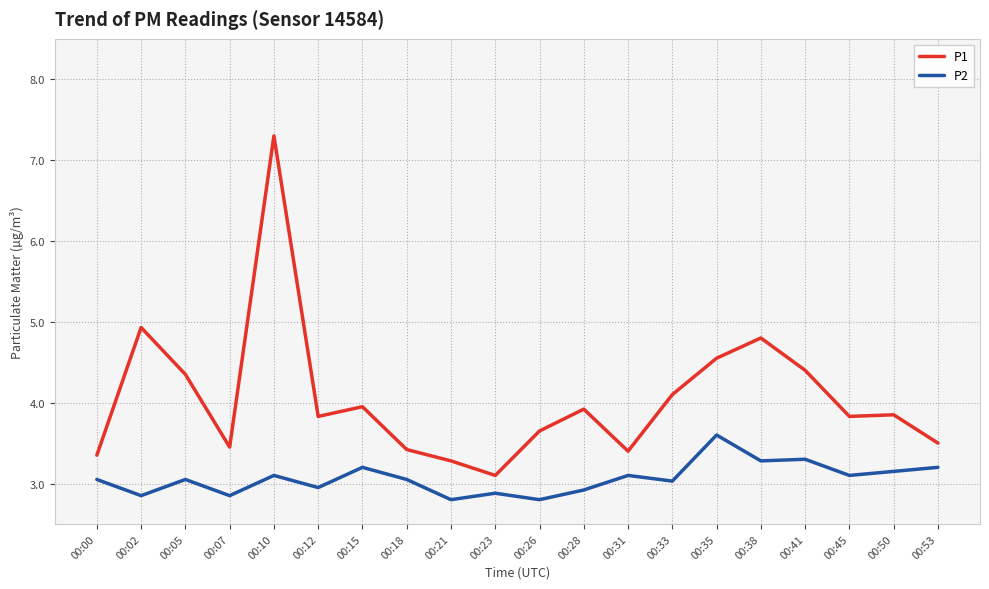

The P1 series shows 3.3 at 00:21. True or false?

True